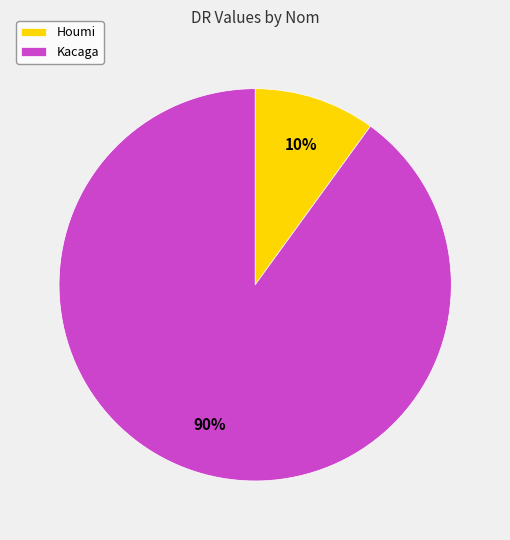

What is the smallest slice in the pie chart?

Houmi